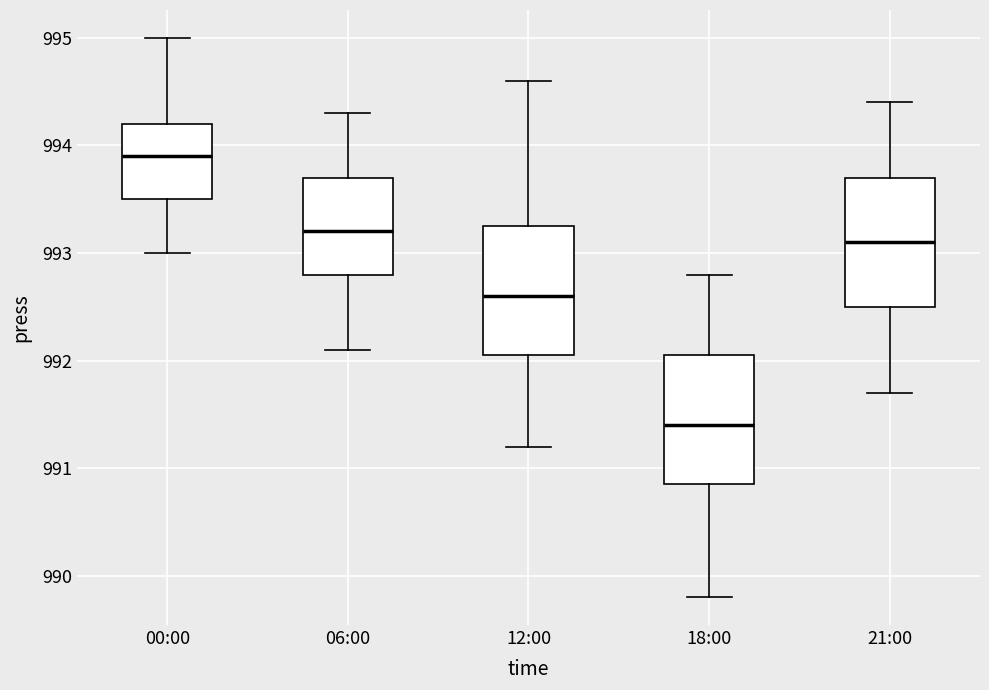

Reading left to right, transcribe this box plot: for each box, give where its median line is, the range the box spans, and where its two whiskers end, as read against the y-axis. The values are not printed on the chart, so give them approximately, as read against the axis.

00:00: median 993.9, box 993.5 to 994.2, whiskers 993.0 to 995.0
06:00: median 993.2, box 992.8 to 993.7, whiskers 992.1 to 994.3
12:00: median 992.6, box 992.1 to 993.3, whiskers 991.2 to 994.6
18:00: median 991.4, box 990.9 to 992.1, whiskers 989.8 to 992.8
21:00: median 993.1, box 992.5 to 993.7, whiskers 991.7 to 994.4